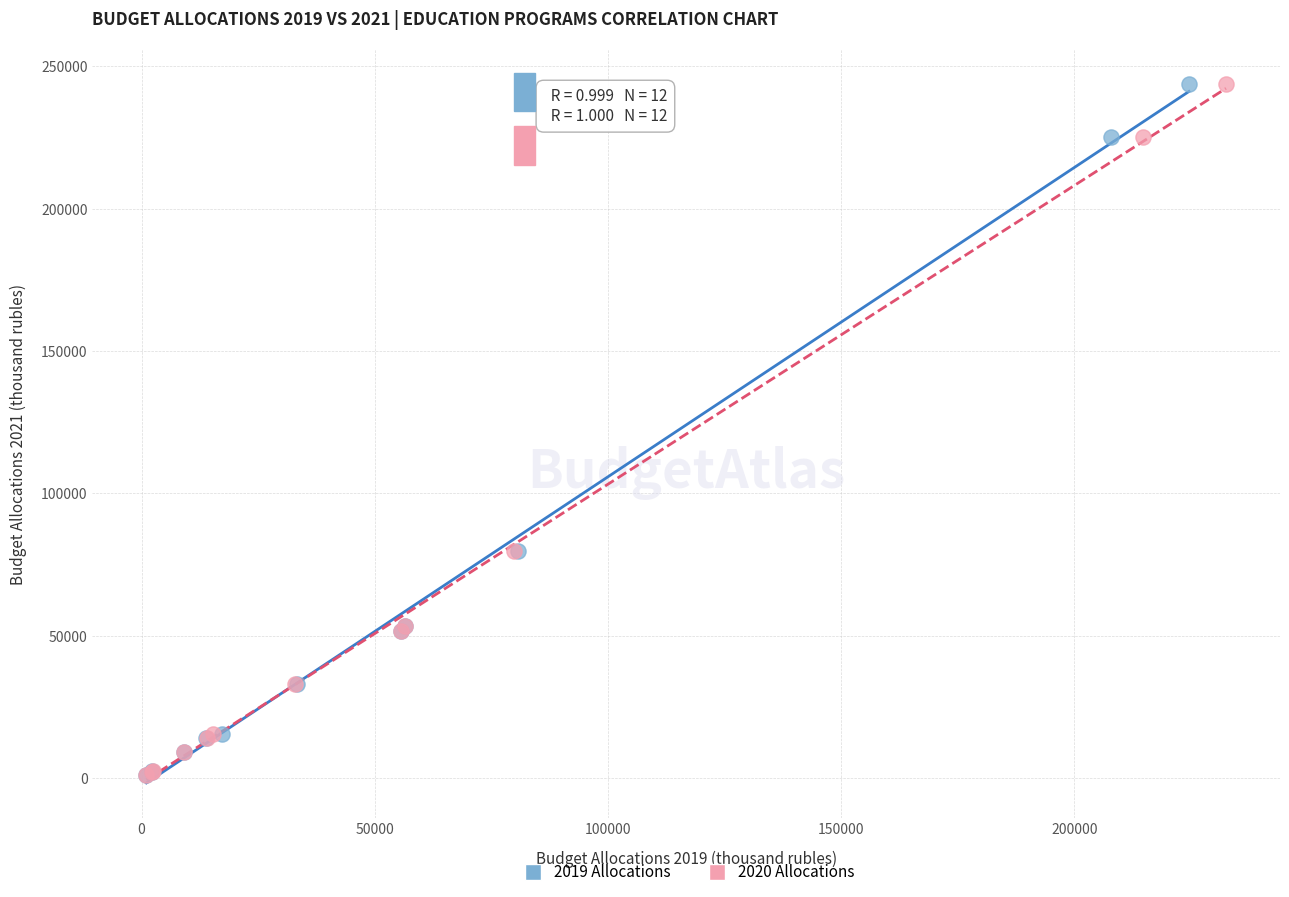

What are all the series names shown in the legend?

2019 Allocations, 2020 Allocations